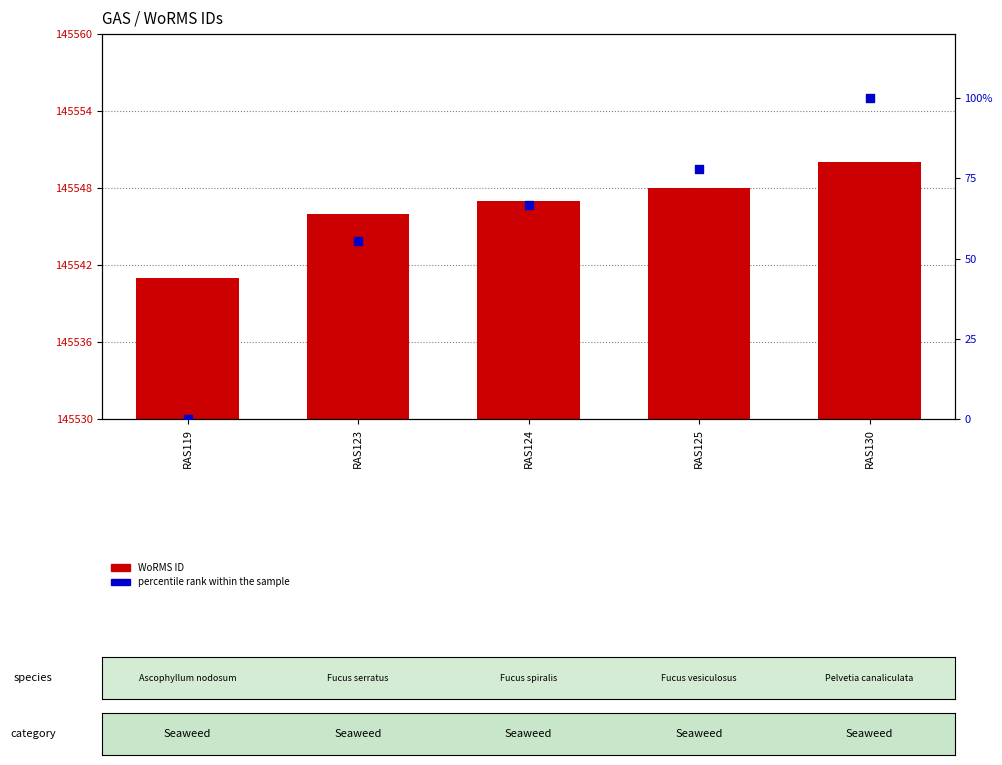

Which series has the largest total across all categories?

WoRMS ID